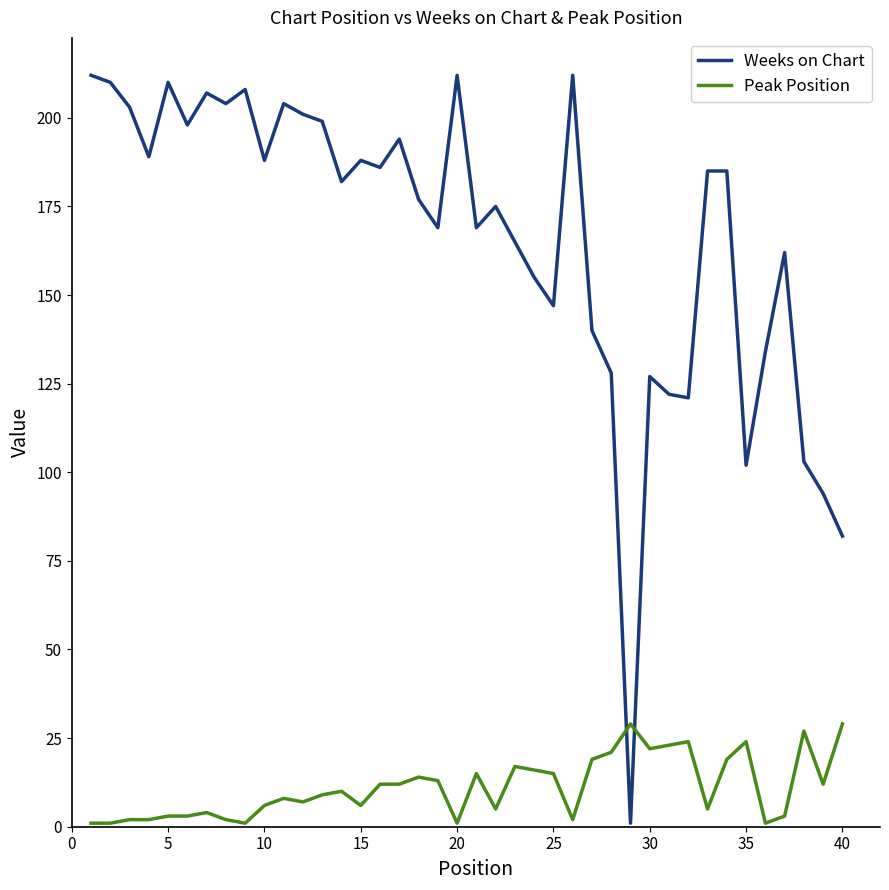

Rank the series by their average value, from highest to lowest.

Weeks on Chart, Peak Position